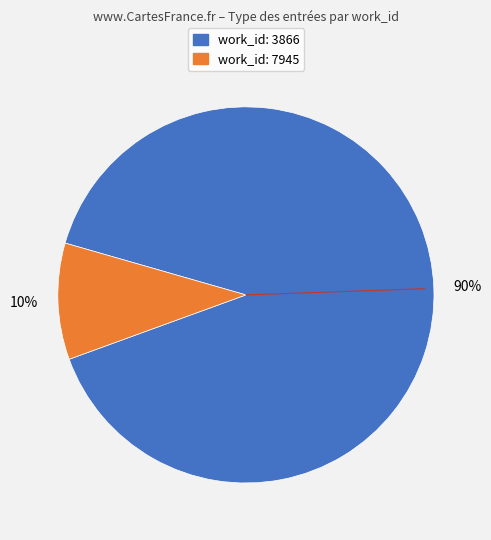

To the nearest percent, what is the difference between the largest and smallest slice percentages?

80%